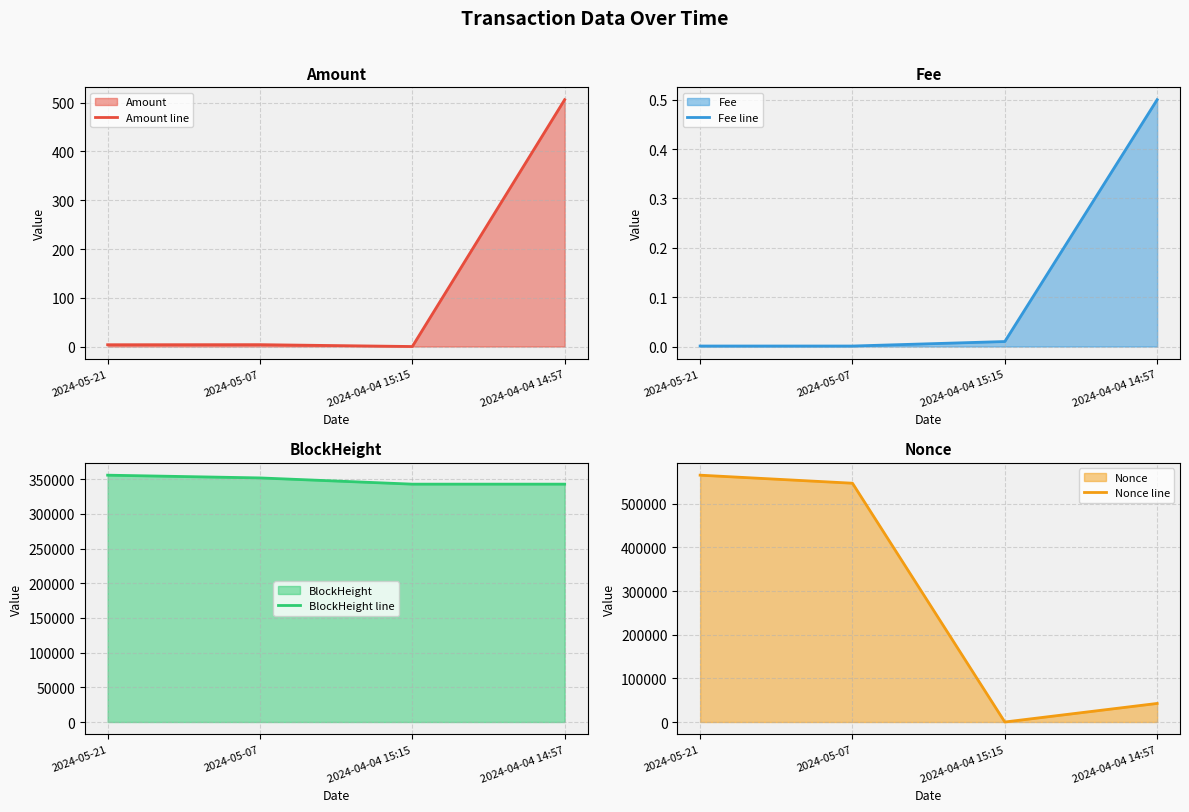

Does the chart display data point markers on the line(s)?

No